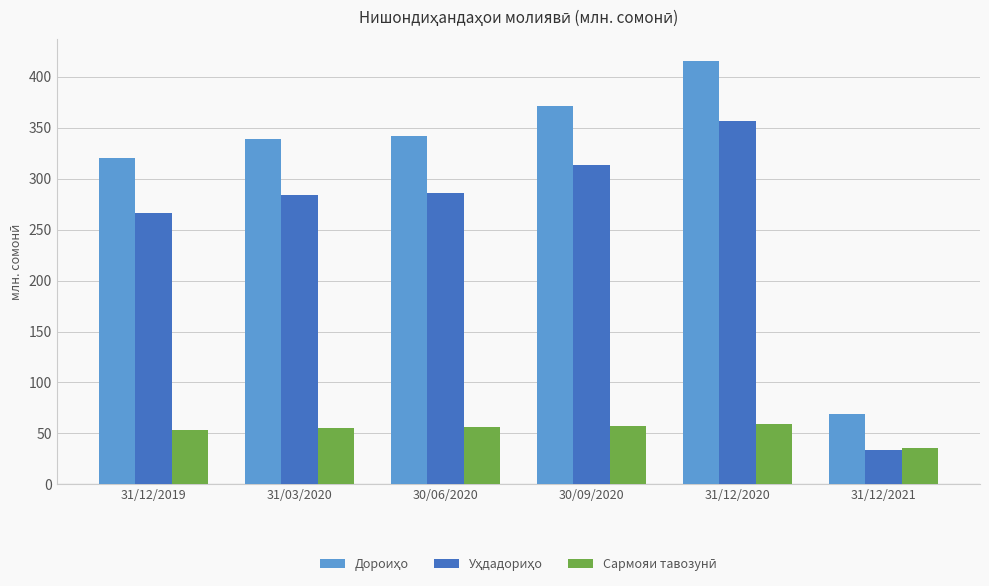

What is the spread (max minus min) of values at 31/12/2021?

35.2